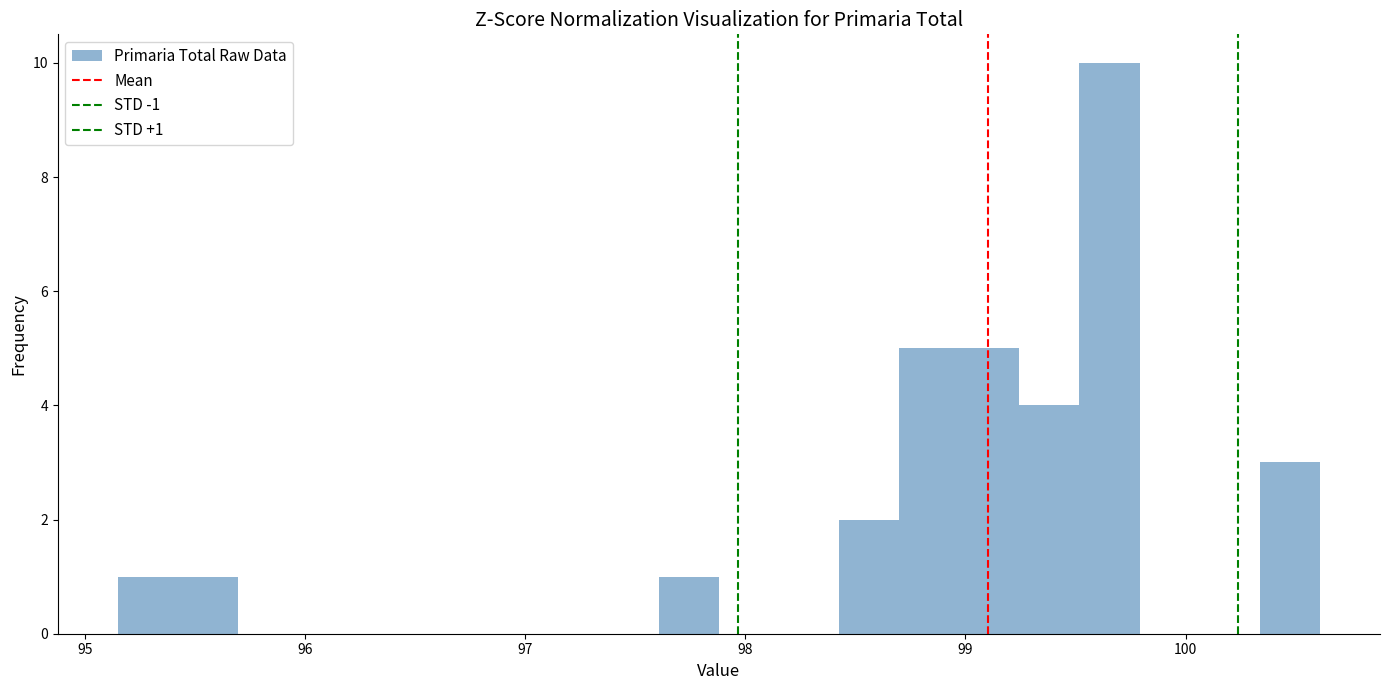

Around what value on the x-axis is the tallest bar? Give the approximate position of its centre, as read against the axis.

99.7